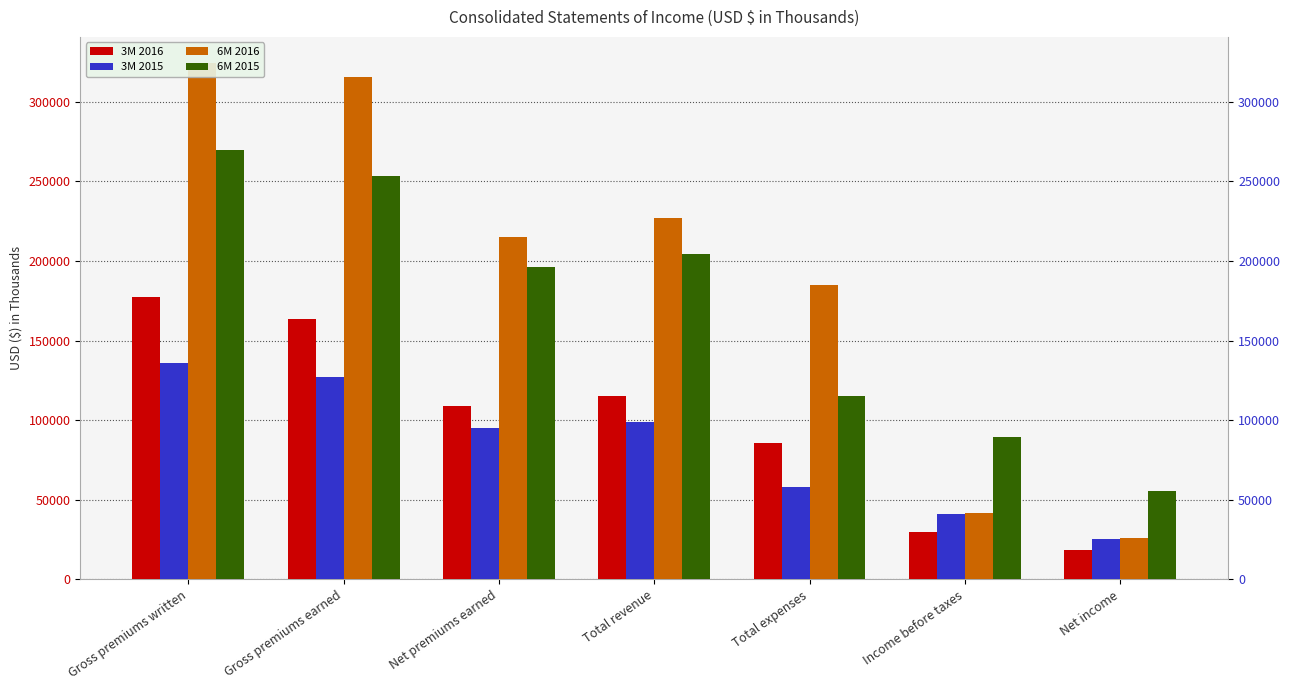

Which series has the widest spread of values?

6M 2016